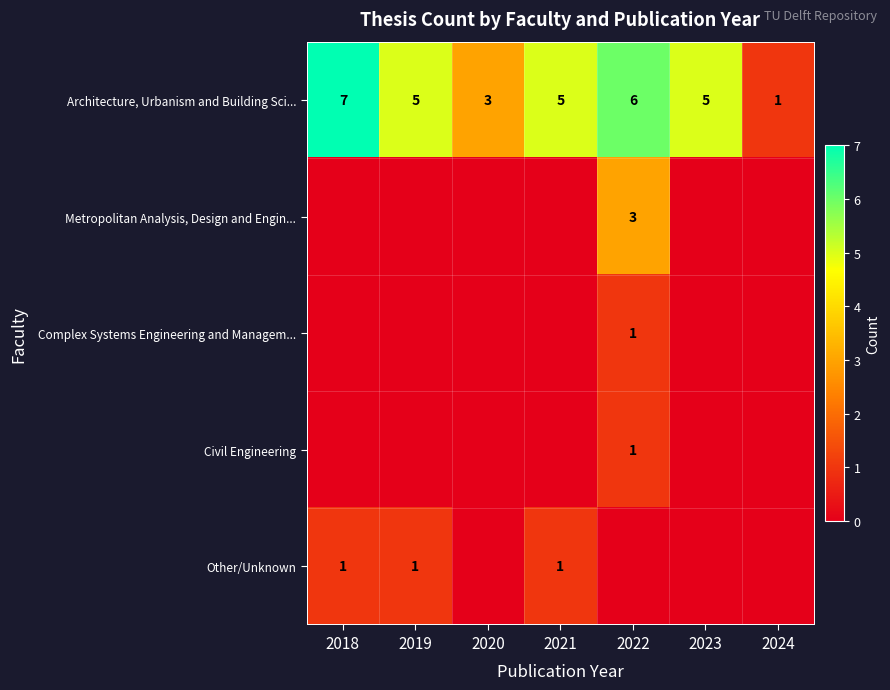

What is the difference between the maximum and second lowest values in the Architecture, Urbanism and Building Sci... series?

4